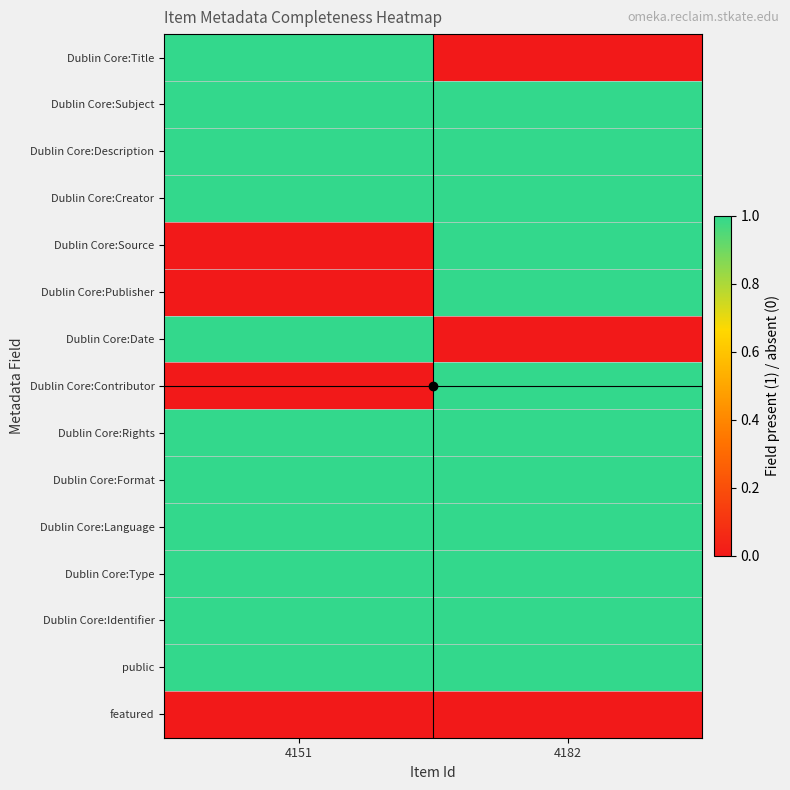

Which series changed the most between 4151 and 4182?

Dublin Core:Title